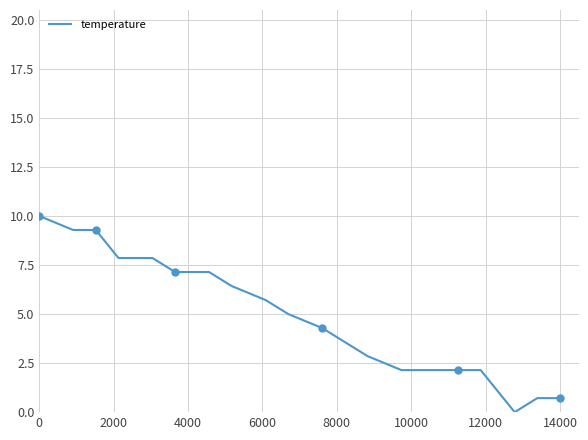

What is the highest value of the temperature series?

10.0